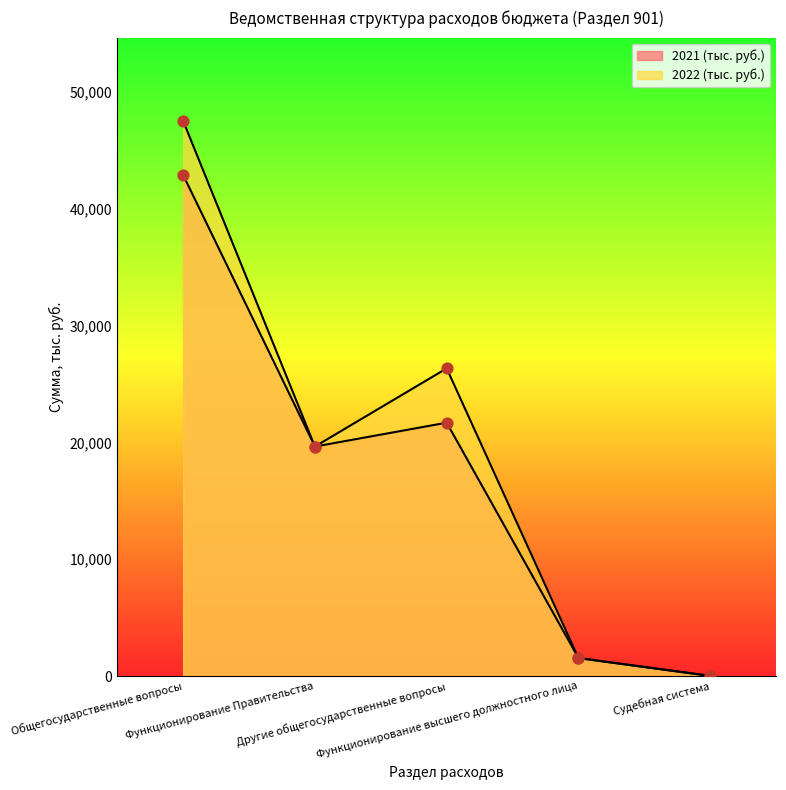

At how many categories does at least one series exceed 22561?

2